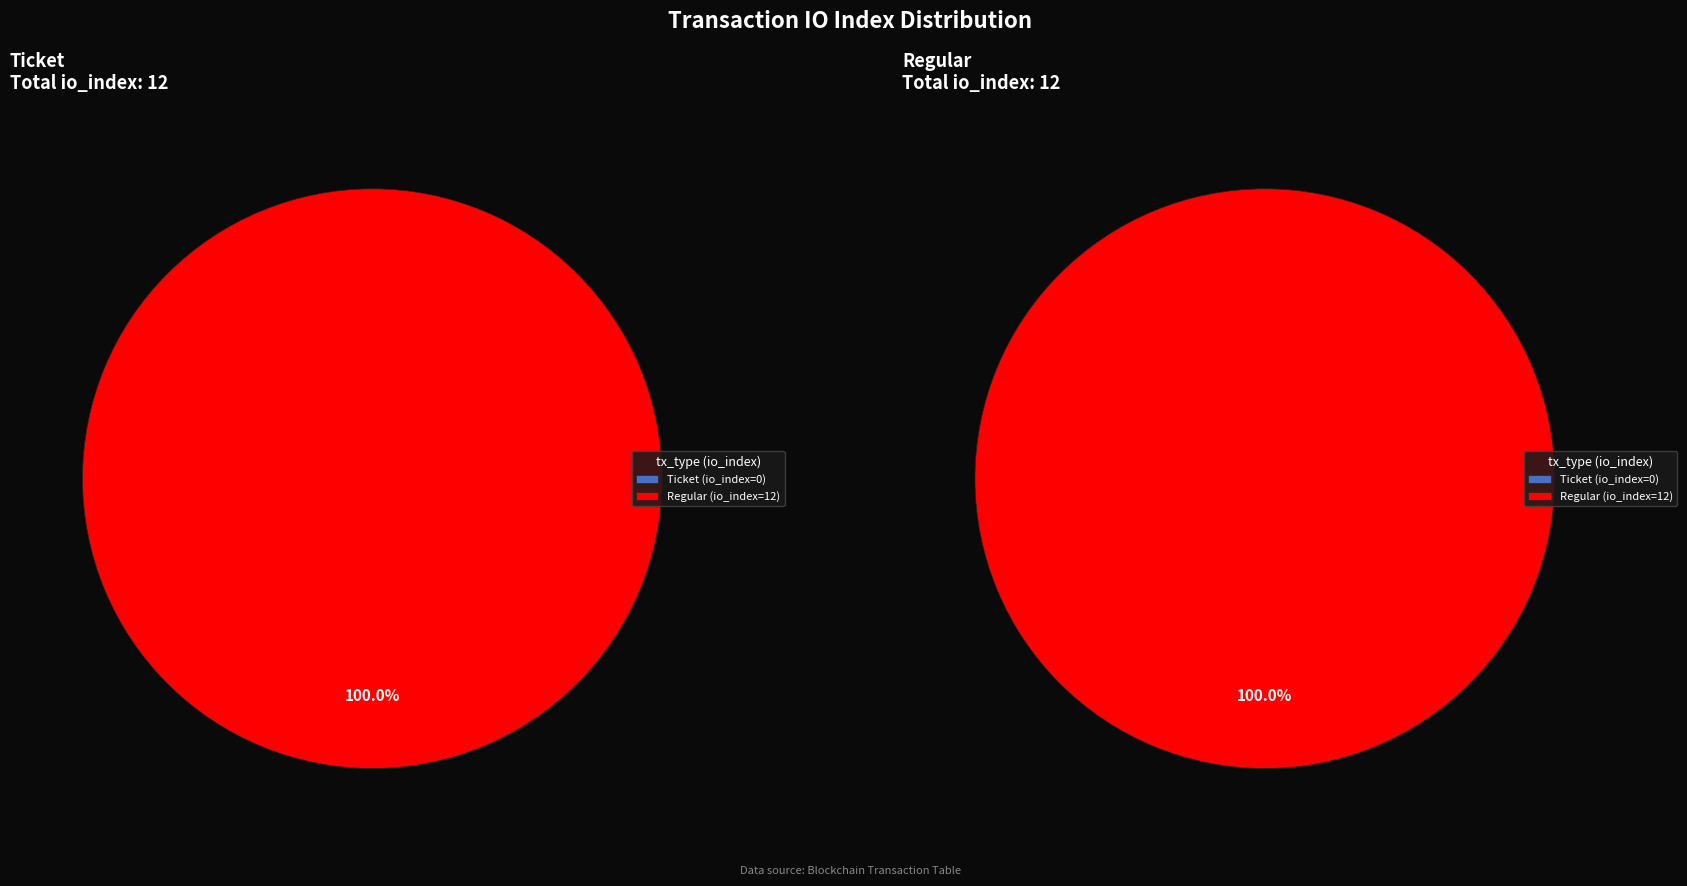

Is the sum of 1 and io_values greater than half?

Yes